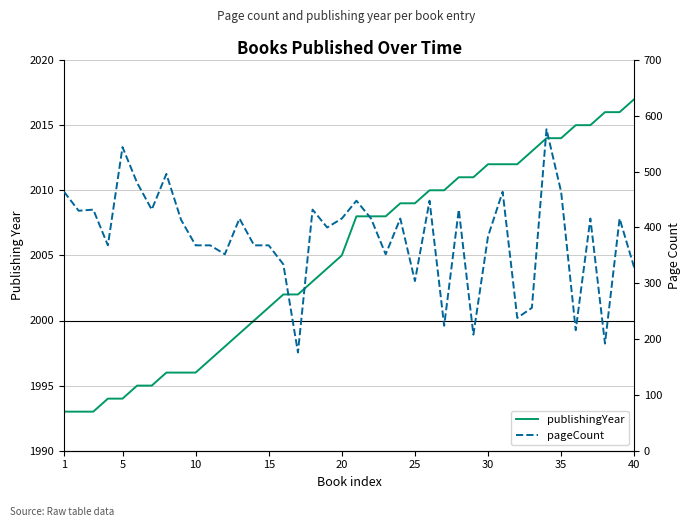

Where does the pageCount series first go above 416?

1